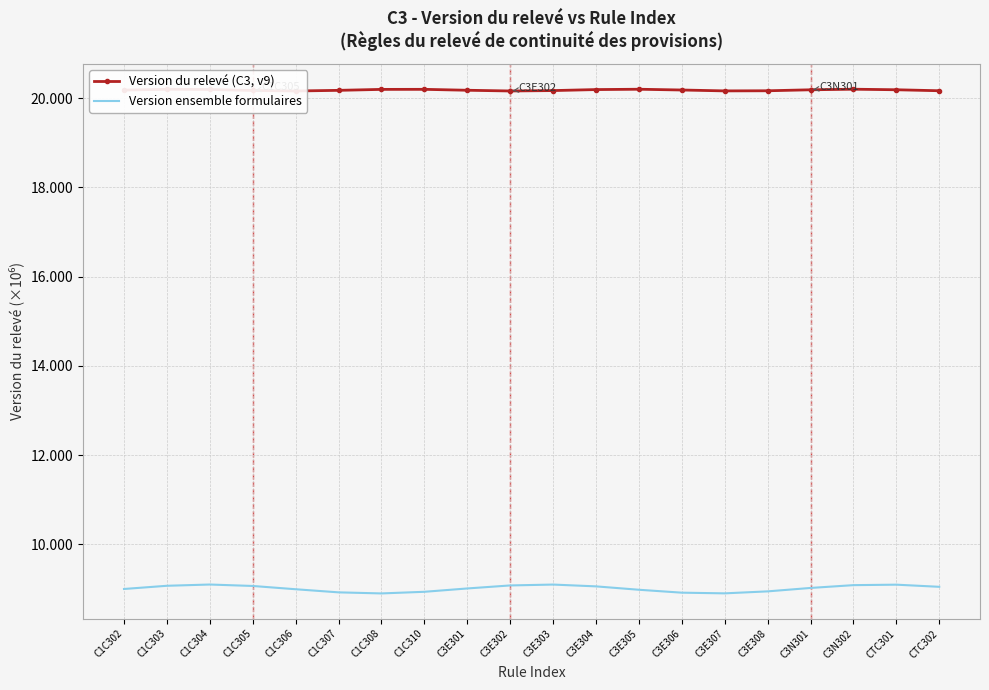

What are all the series names shown in the legend?

Version du relevé (C3, v9), Version ensemble formulaires